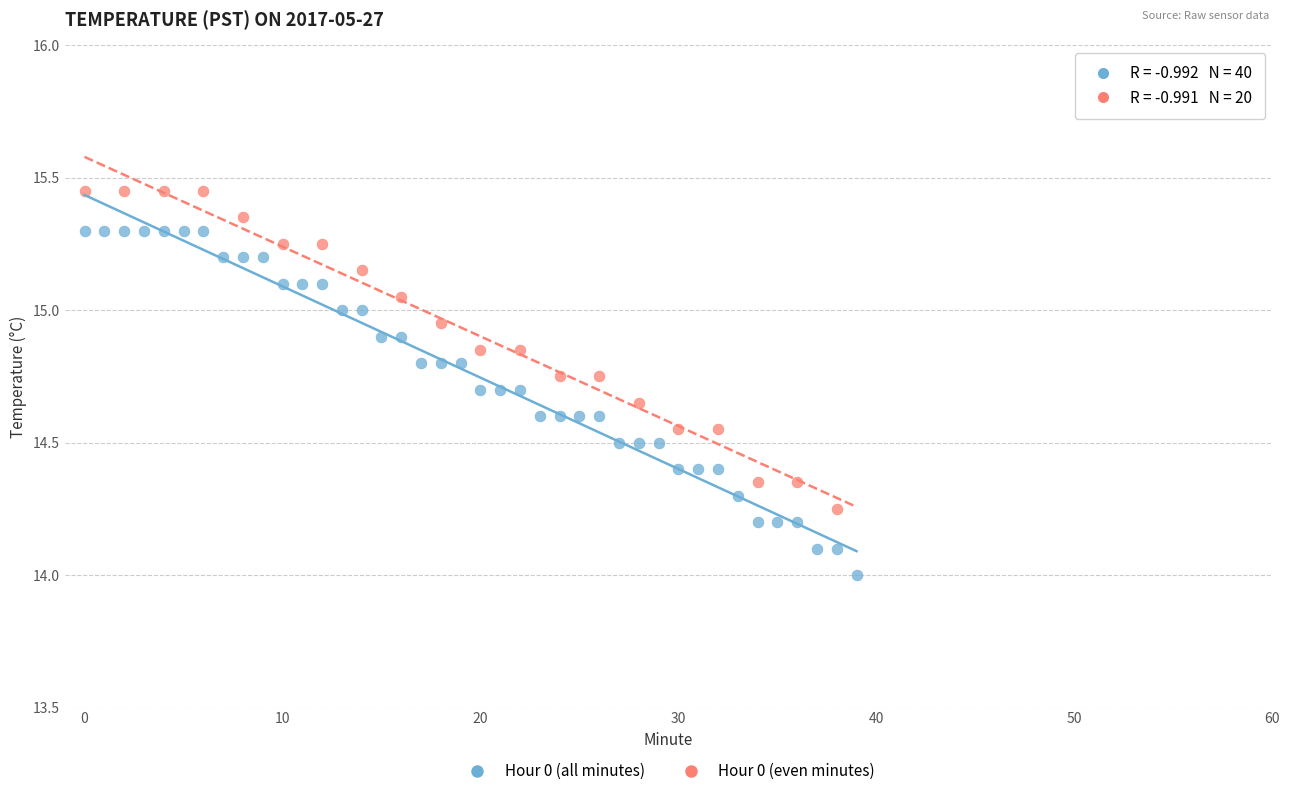

Which series reaches the maximum Y coordinate?

Hour 0 (even minutes)